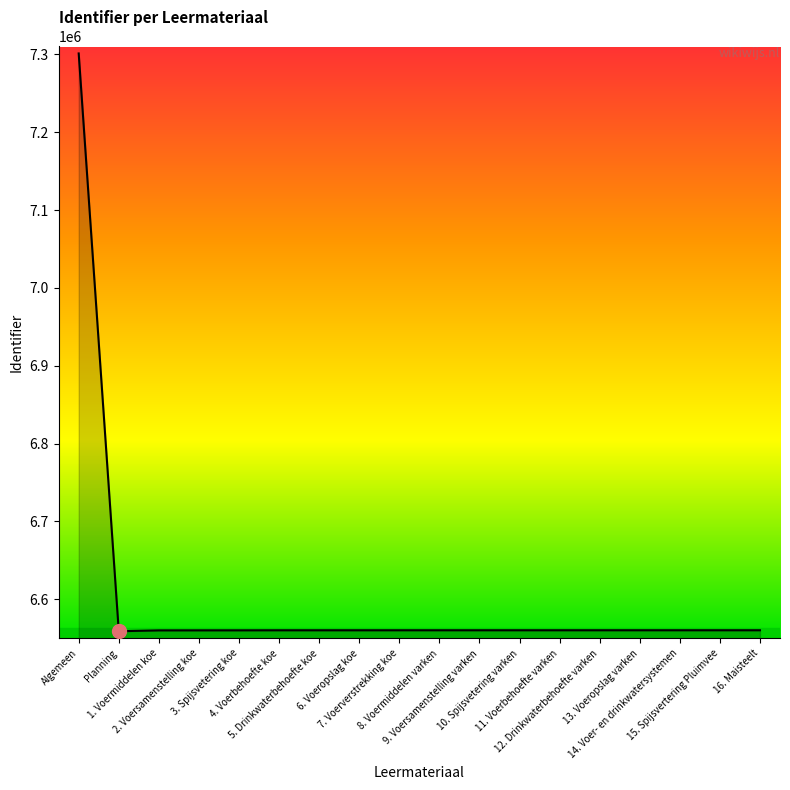

What is the minimum value shown in the chart?

6559052